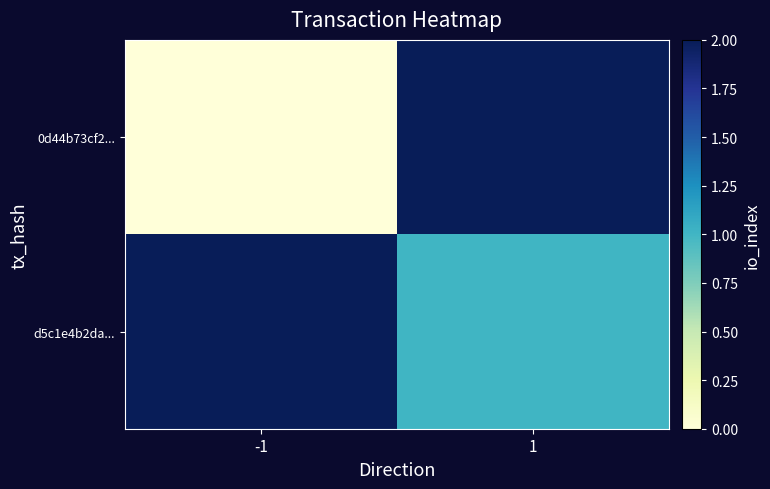

List the series in order of their overall mean, lowest first.

0d44b73cf2..., d5c1e4b2da...